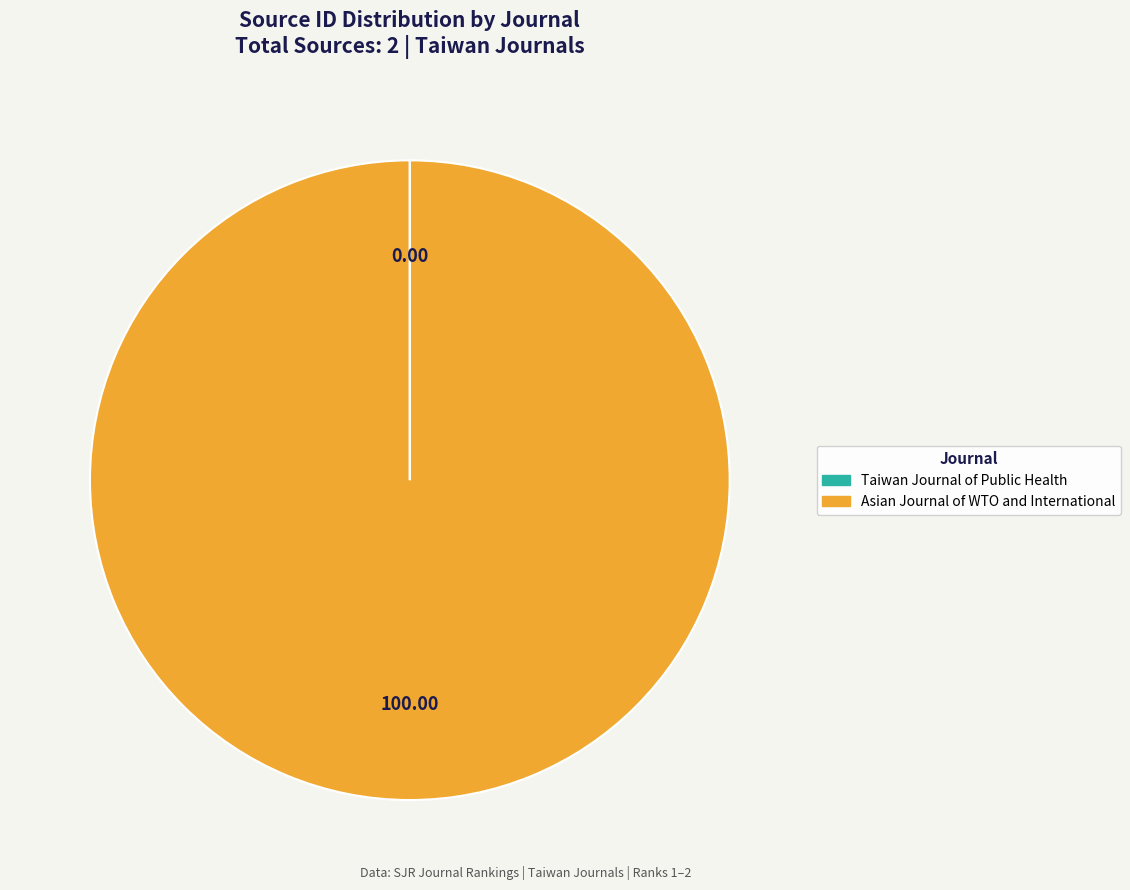

Which slice is the largest?

Asian Journal of WTO and International